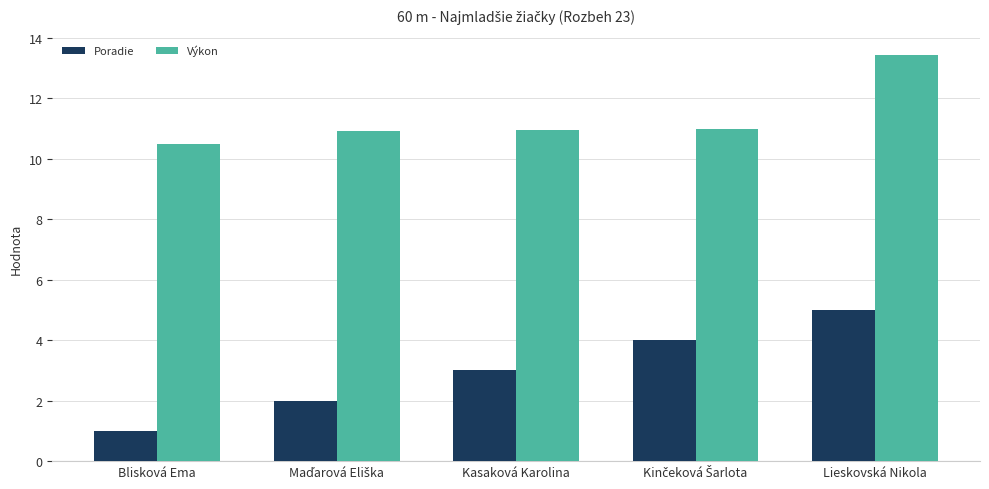

Is it true that Poradie equals 3.0 at Kasaková Karolina?

True